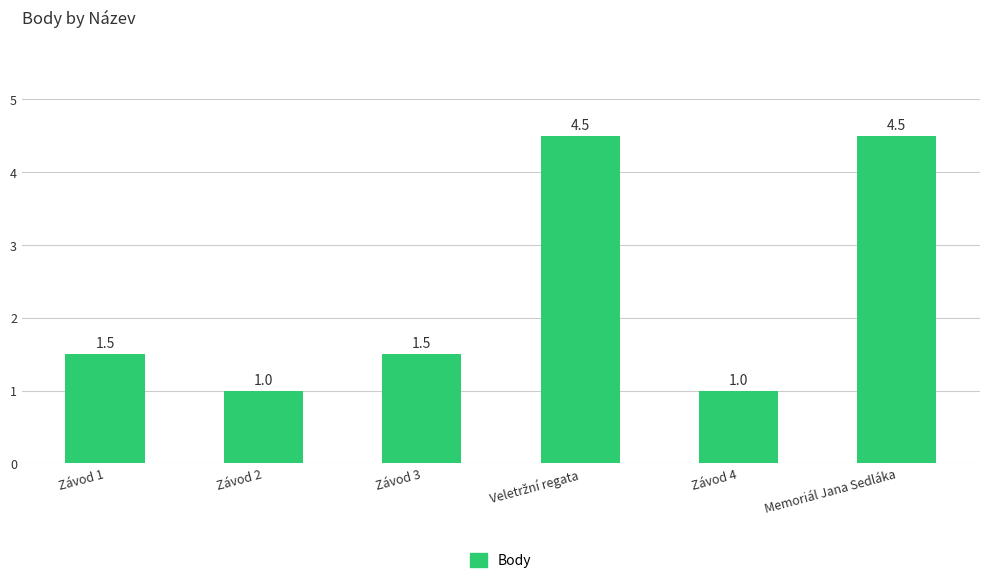

How many distinct data groups are displayed?

1